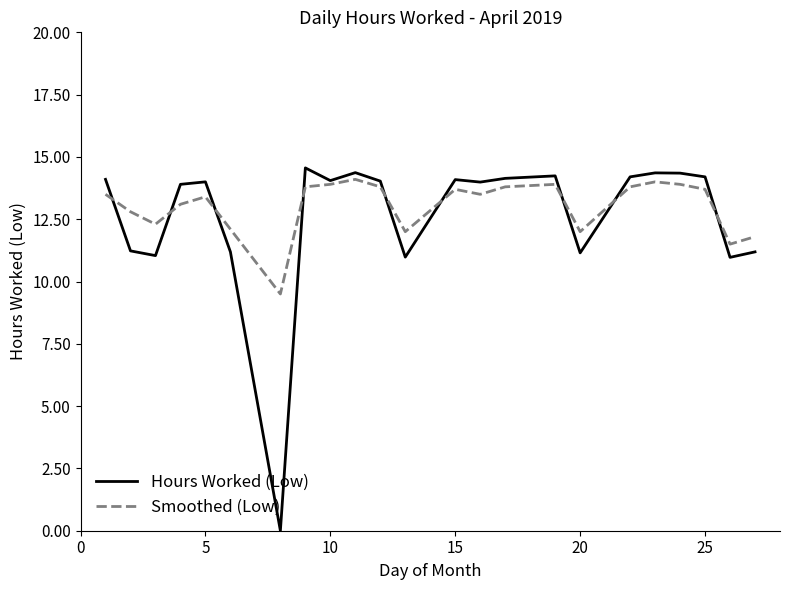

What is the maximum value shown in the chart?

14.6